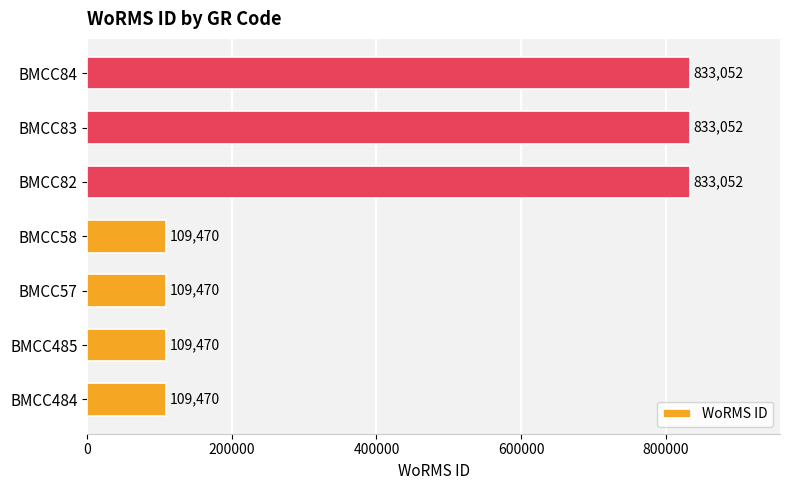

Reading bottom to top, transcribe all the data shown in this chart.

109470	109470	109470	109470	833052	833052	833052